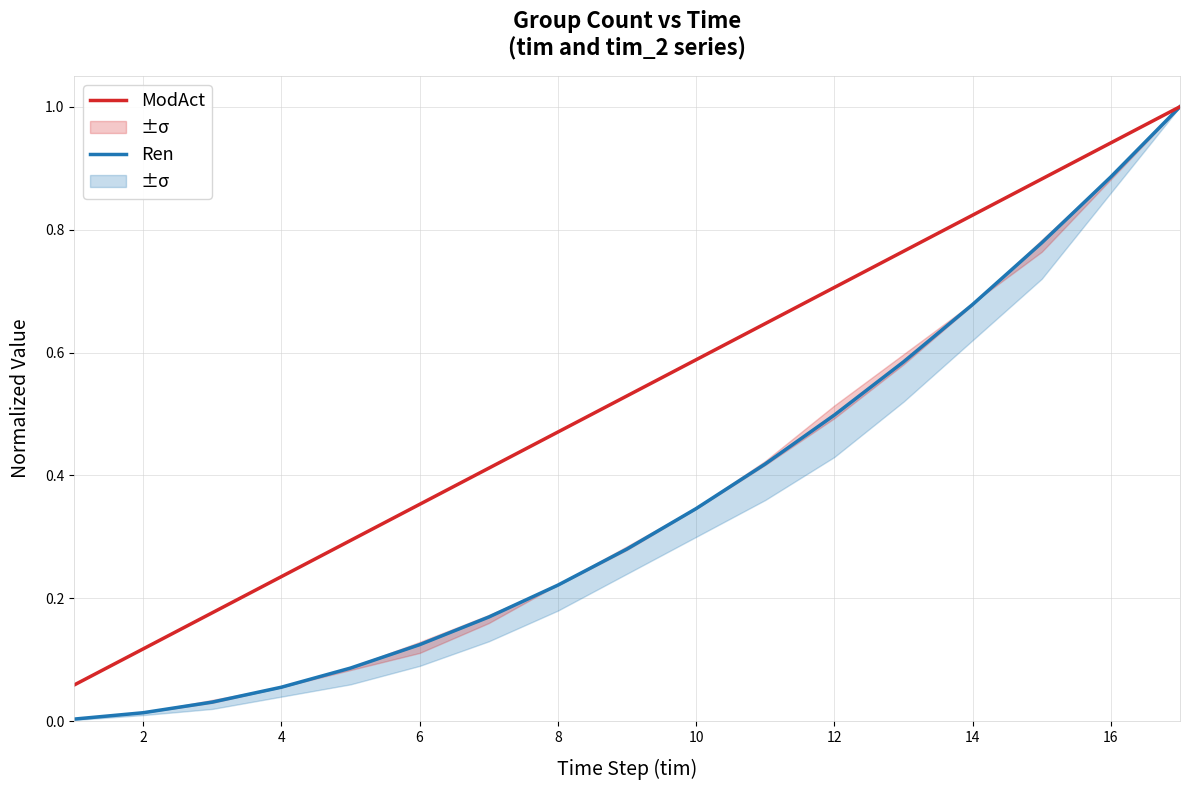

The value of ModAct at 12 is 0.3. True or false?

False